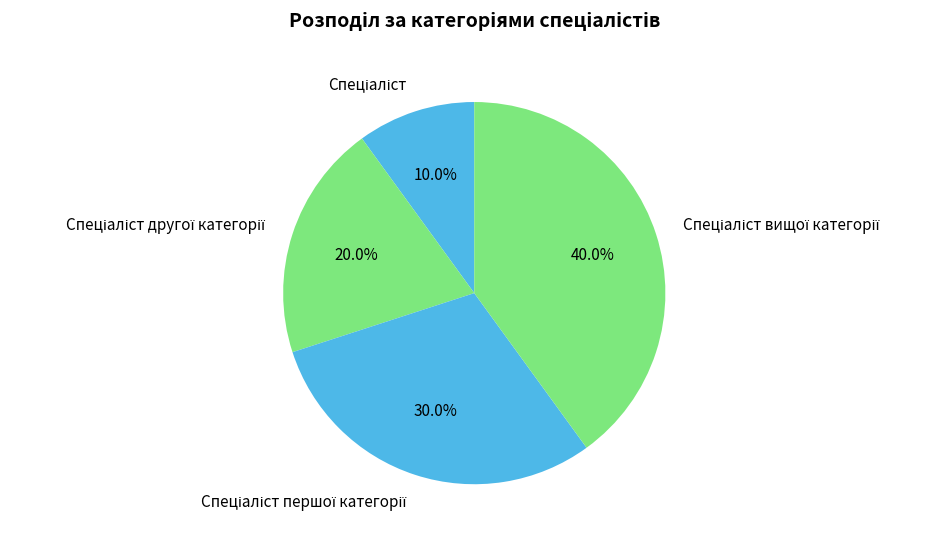

Is there any slice that represents more than half of the pie?

No